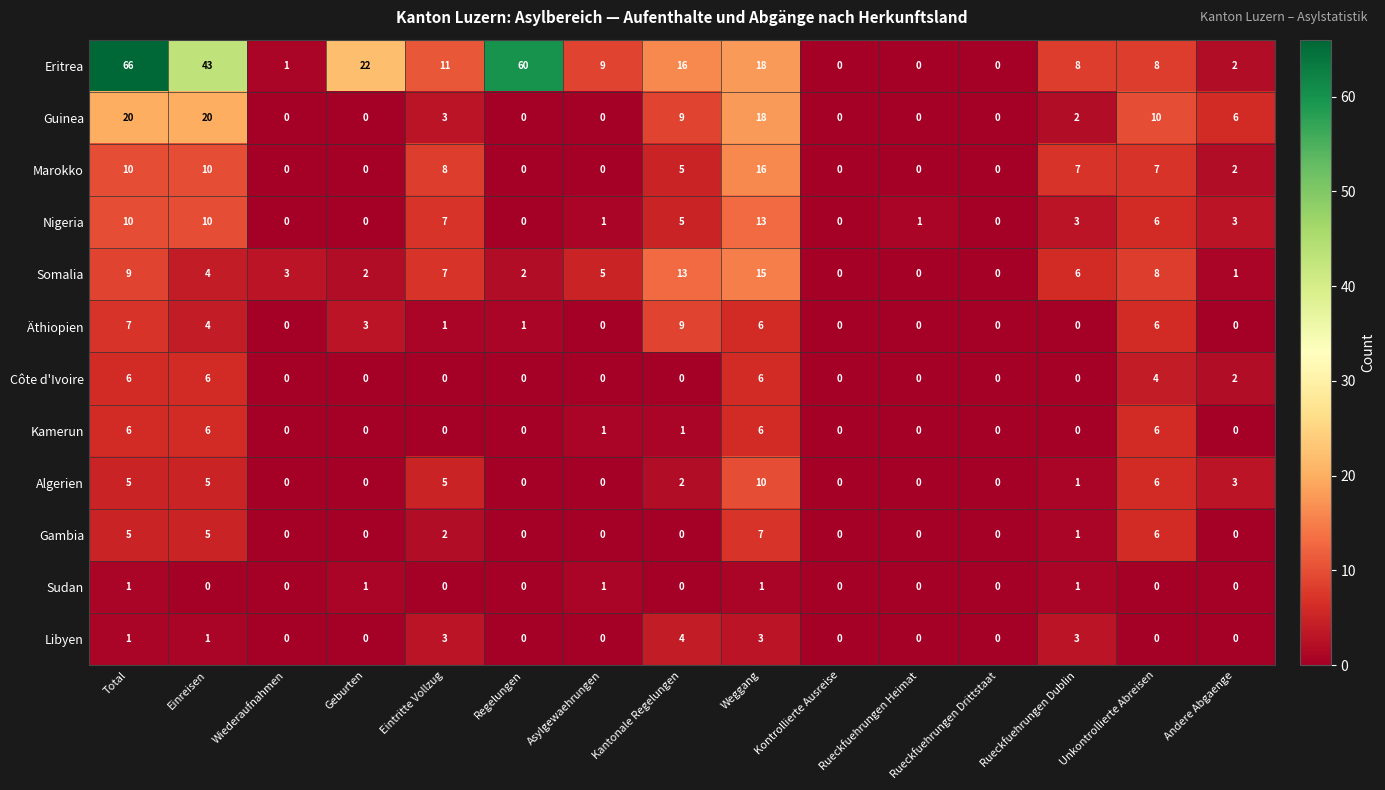

Which series changed the most between Asylgewaehrungen and Rueckfuehrungen Dublin?

Marokko